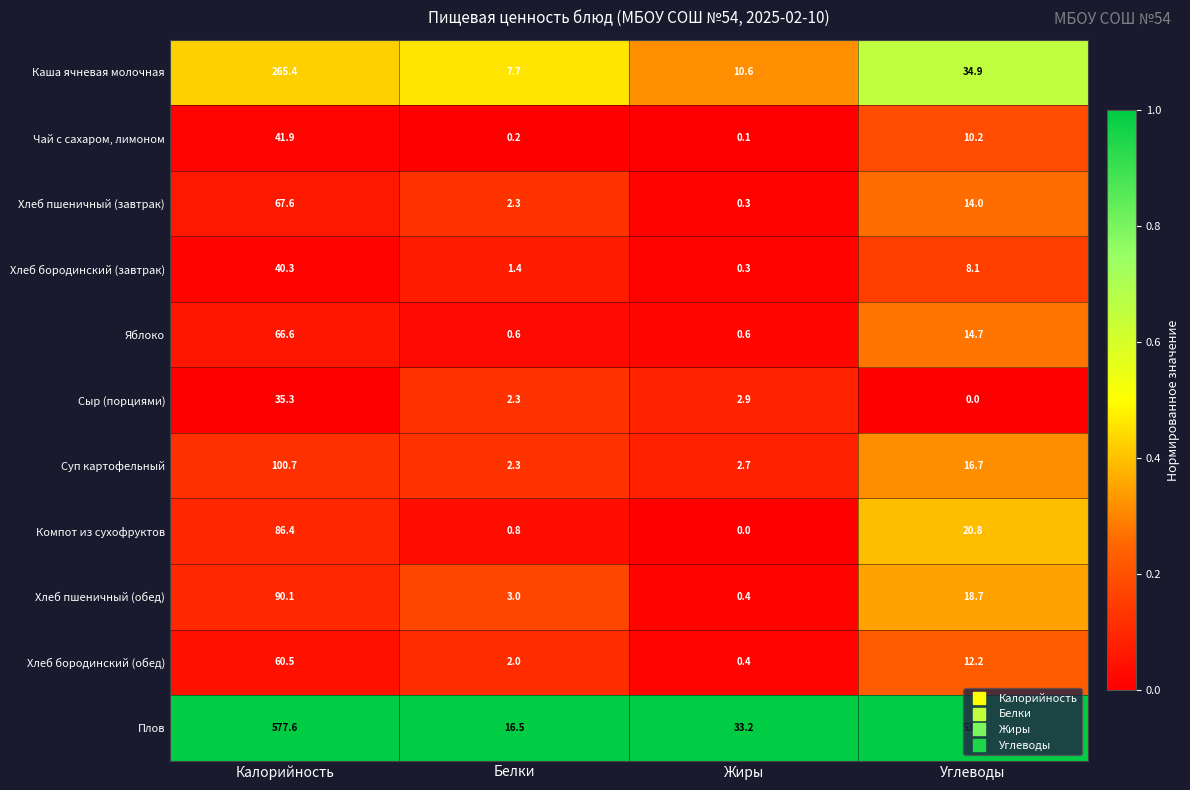

Which series changed the most between Калорийность and Углеводы?

Плов